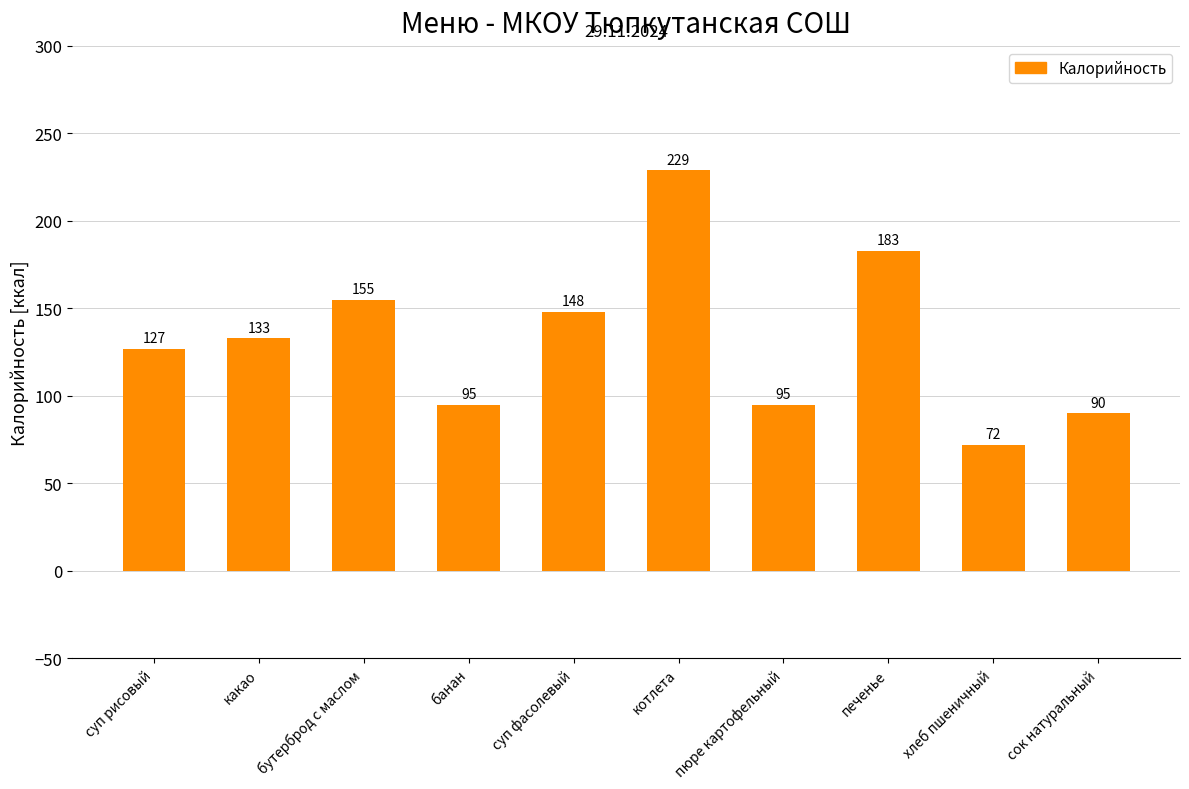

How many categories are shown in the chart?

10